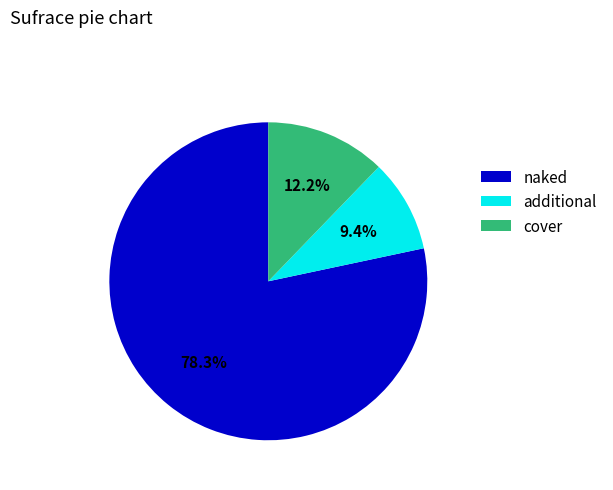

Which has a higher value, additional or cover?

cover